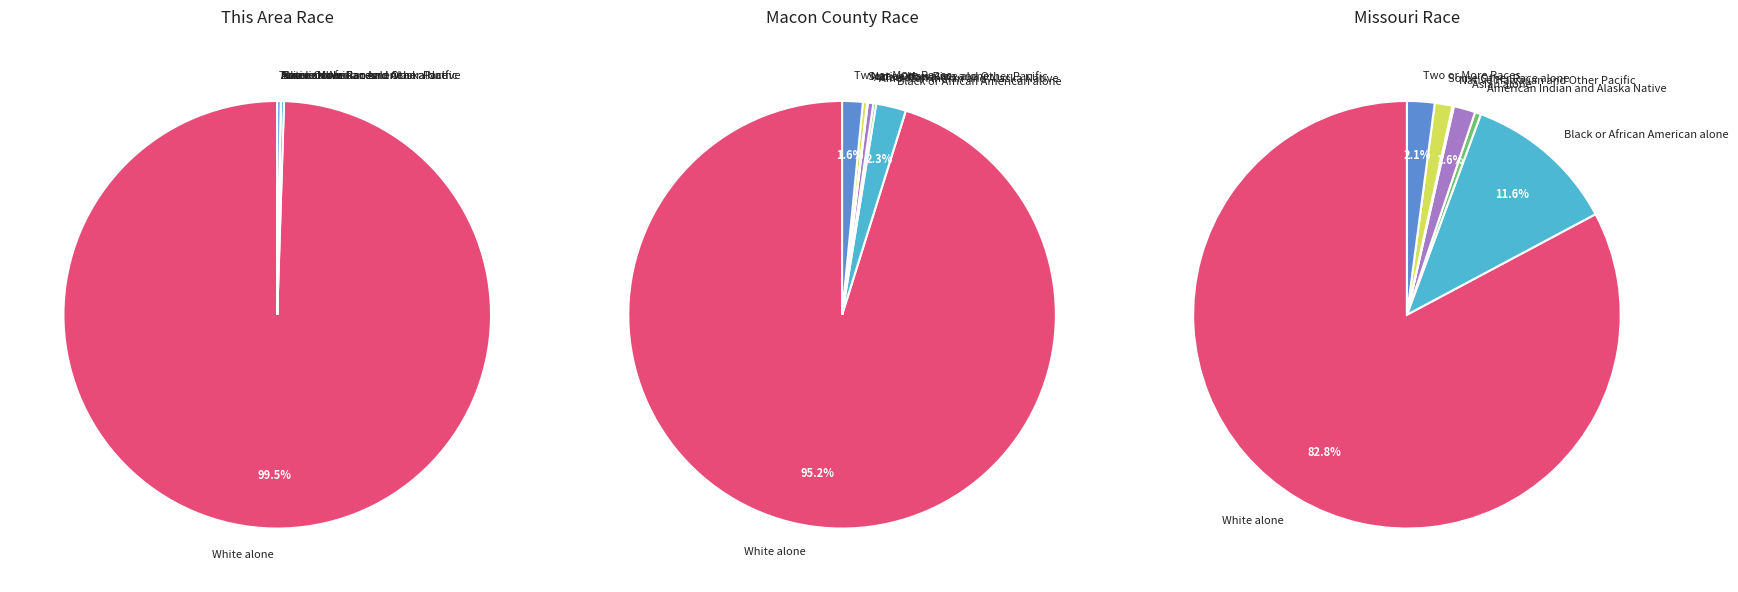

To the nearest percent, what percentage of the pie is Black or African American alone?

12%